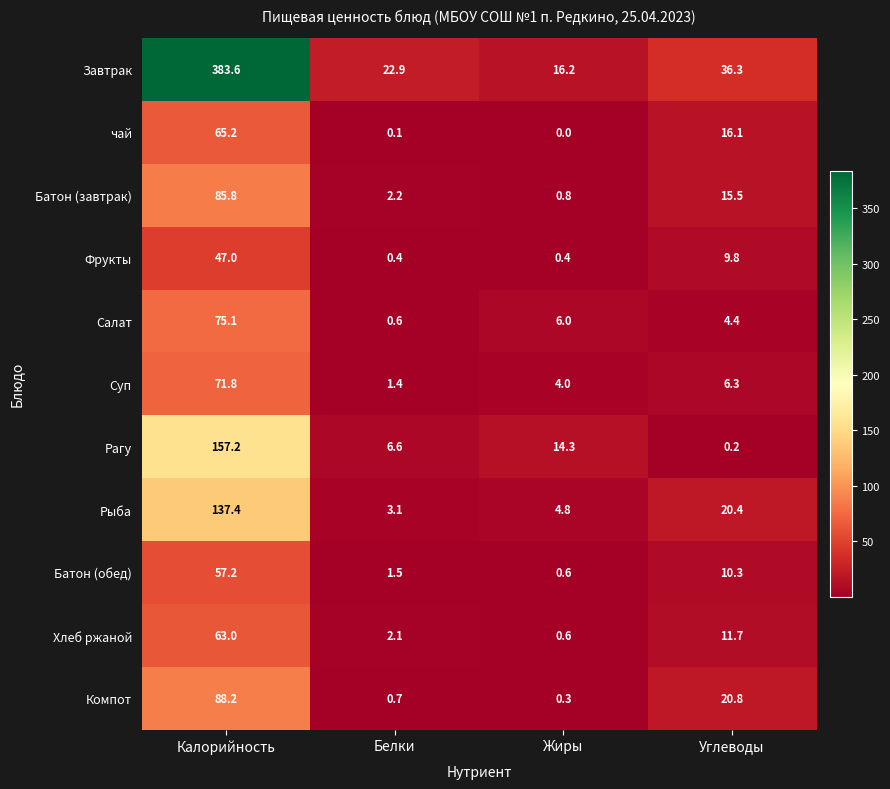

Rank the categories by Суп value from lowest to highest.

Белки, Жиры, Углеводы, Калорийность